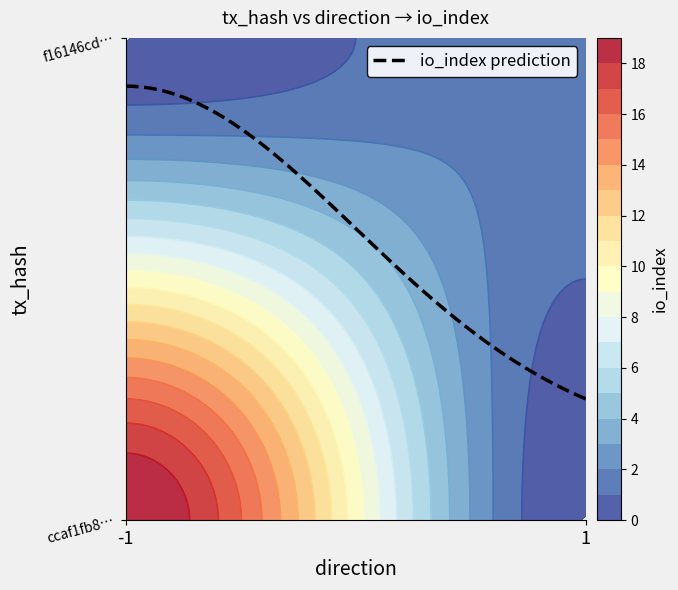

How many series are shown in this chart?

2